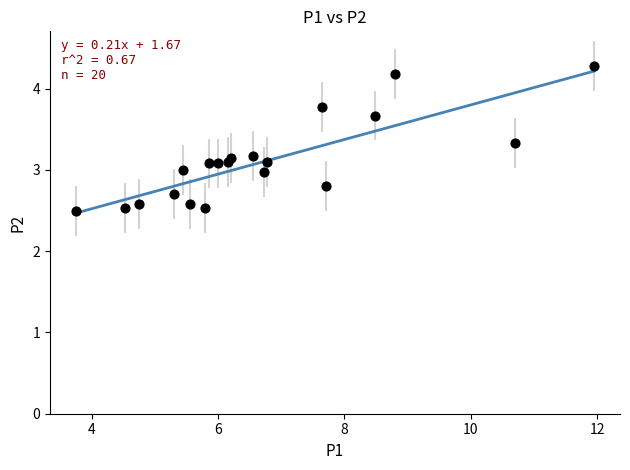

What is the range of X values (max minus min)?

8.2